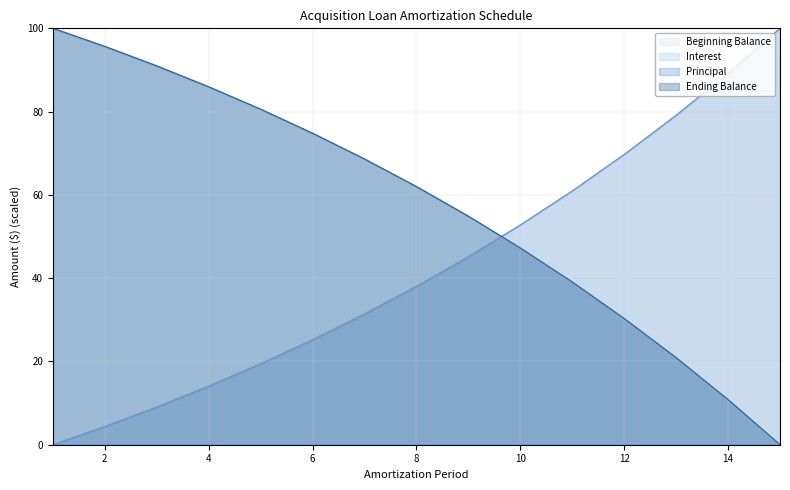

What are all the series names shown in the legend?

Beginning Balance, Interest, Principal, Ending Balance